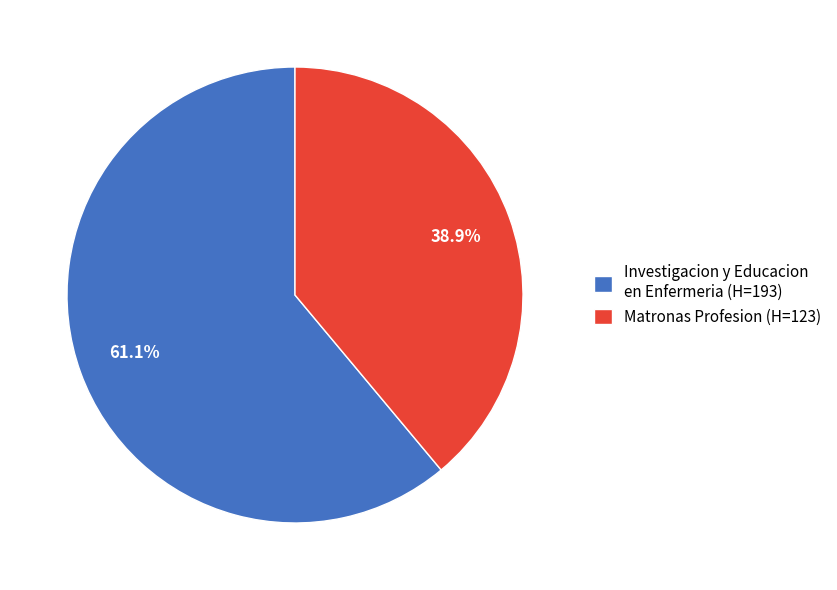

What percentage is the Matronas Profesion slice, to the nearest percent?

39%